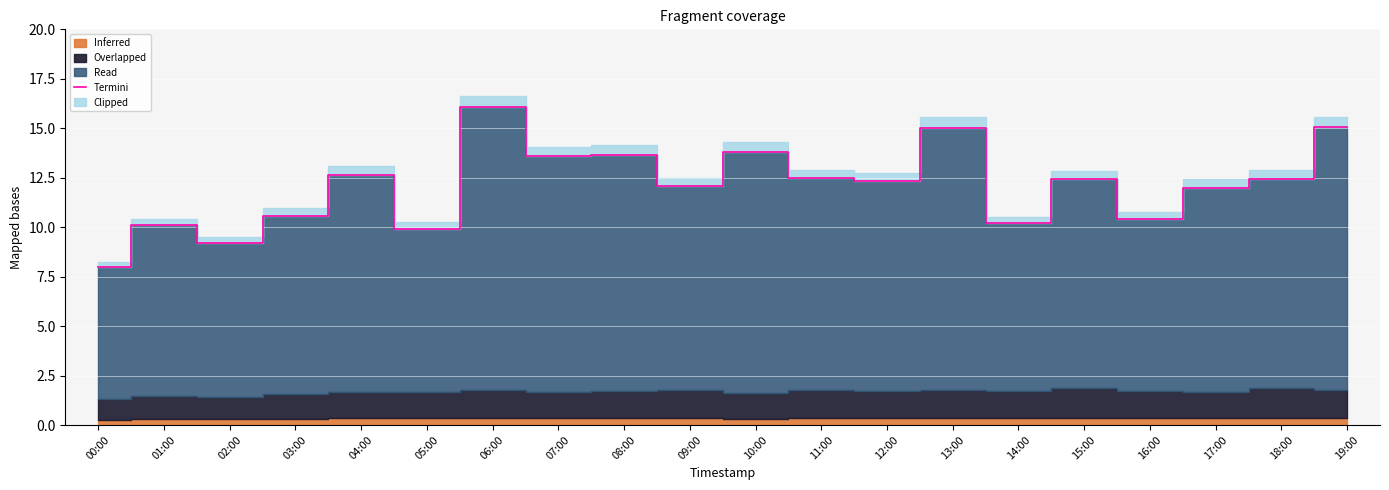

Rank the categories by value from highest to lowest.

06:00, 19:00, 13:00, 10:00, 08:00, 07:00, 04:00, 11:00, 18:00, 15:00, 12:00, 09:00, 17:00, 03:00, 16:00, 14:00, 01:00, 05:00, 02:00, 00:00